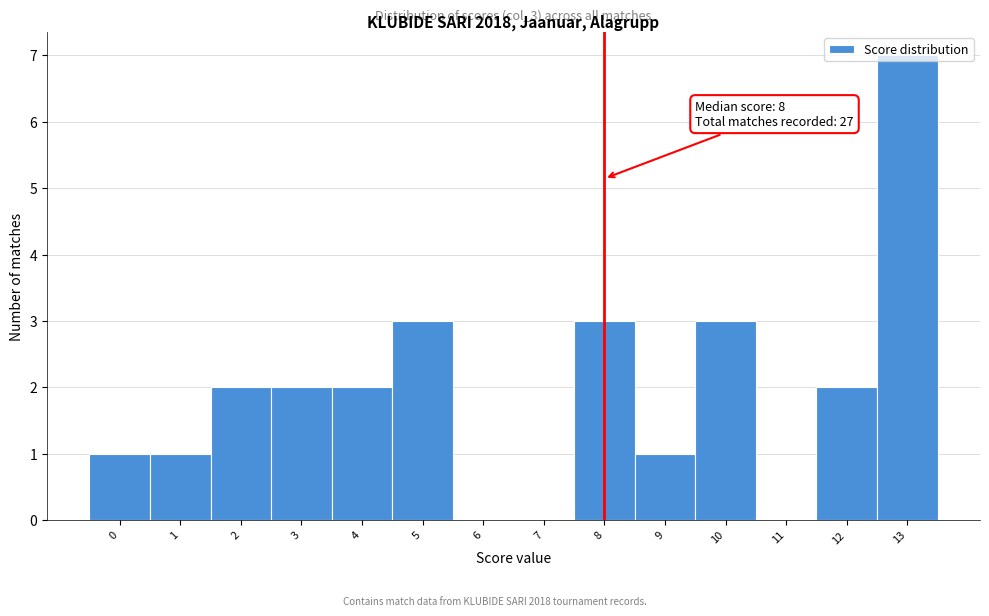

Over which range of the x-axis is the bar tallest?

12.5 to 13.5